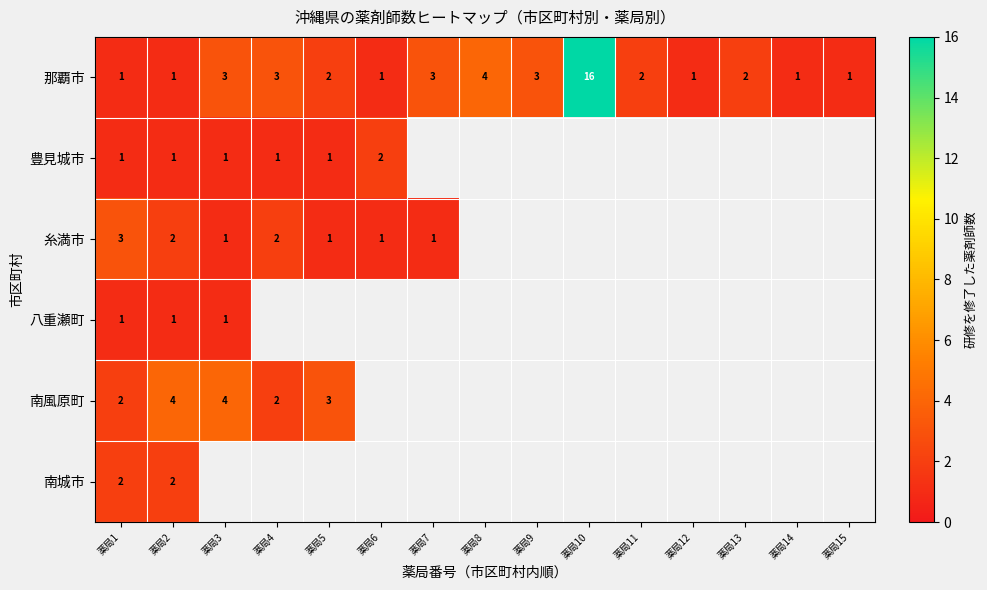

At which label is 八重瀬町 closest to 1?

薬局1